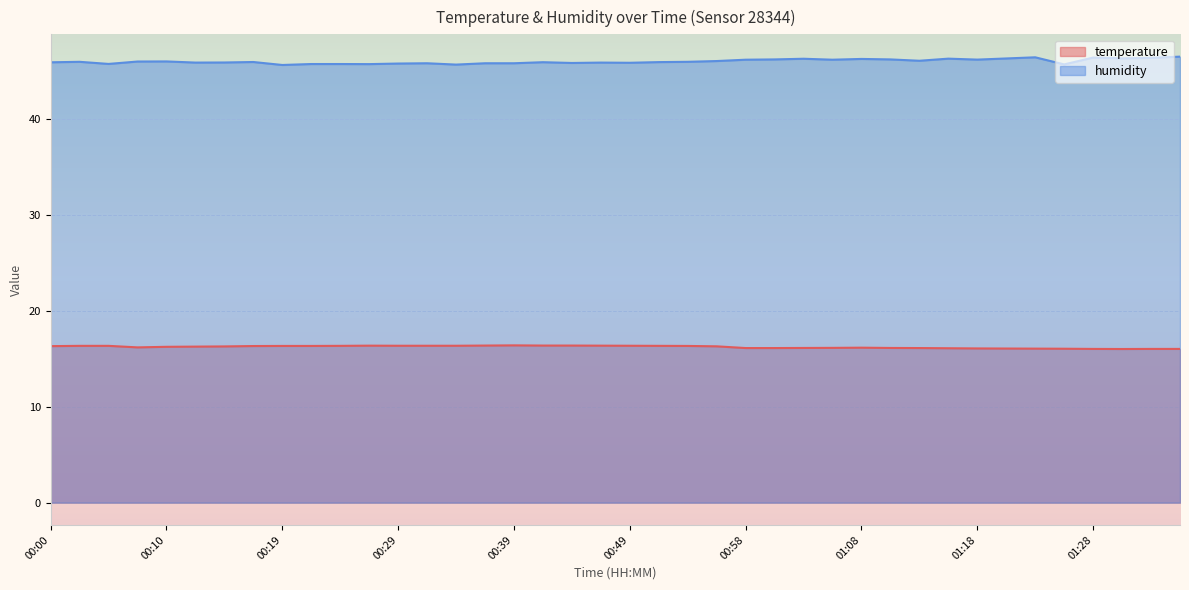

Where is the first local minimum for humidity?

00:05